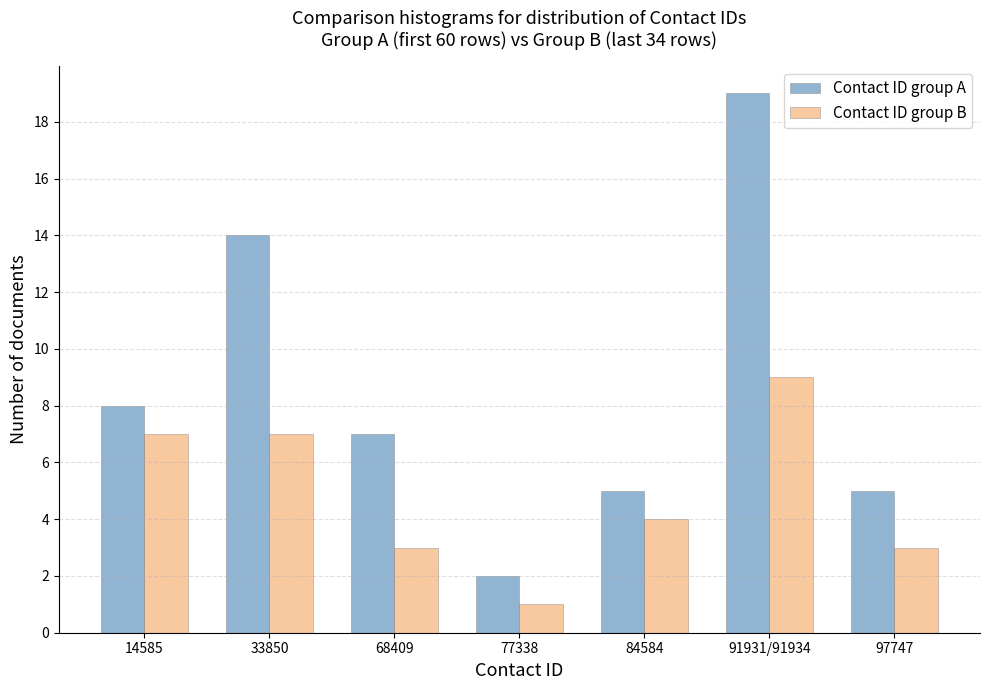

Reading right to left, transcribe all the data shown in this chart.

Contact ID group A: 97747=5	91931/91934=19	84584=5	77338=2	68409=7	33850=14	14585=8
Contact ID group B: 97747=3	91931/91934=9	84584=4	77338=1	68409=3	33850=7	14585=7